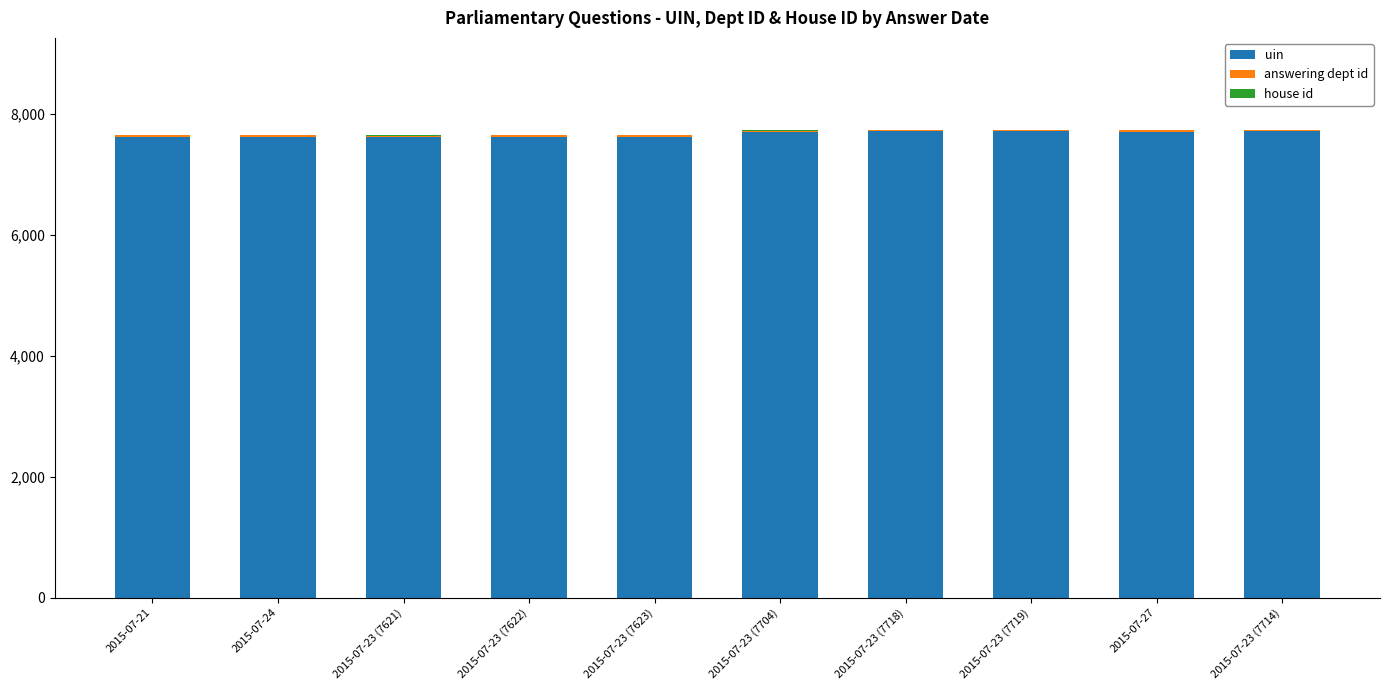

What is the total value across all series at 2015-07-23 (7623)?

7650